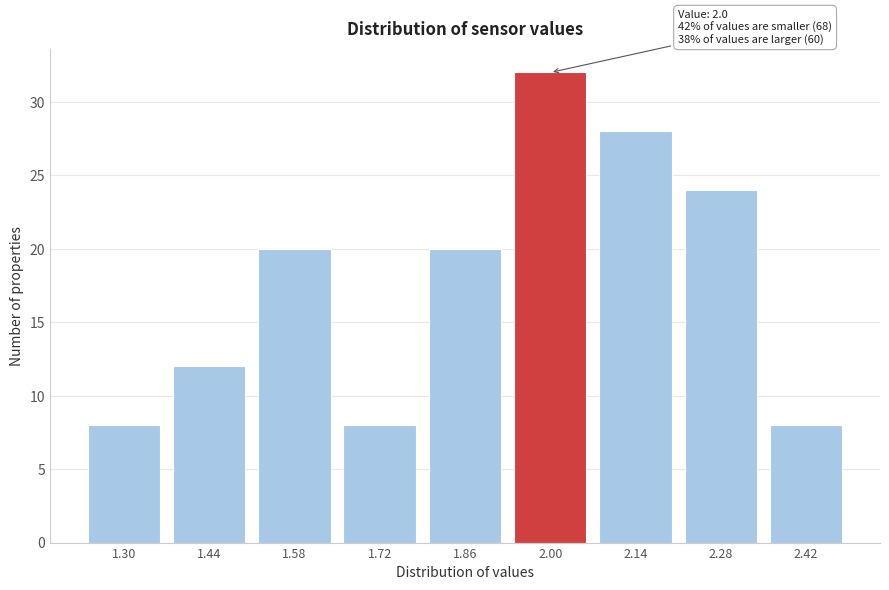

Reading left to right, extract all data points from this chart.

8	12	20	8	20	32	28	24	8